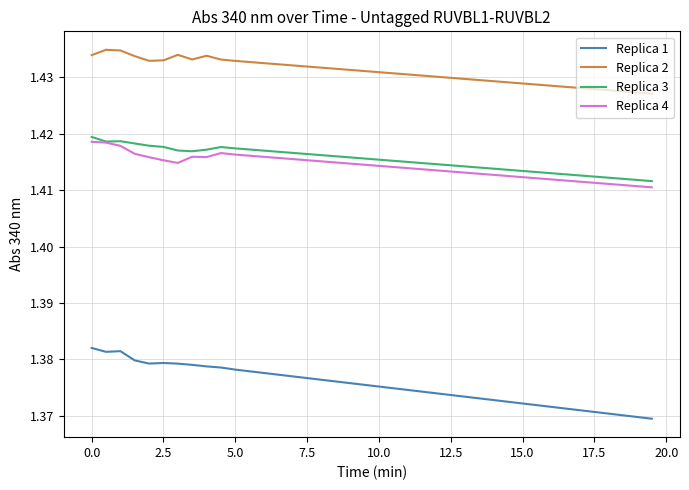

Which series has the largest total across all categories?

Replica 2